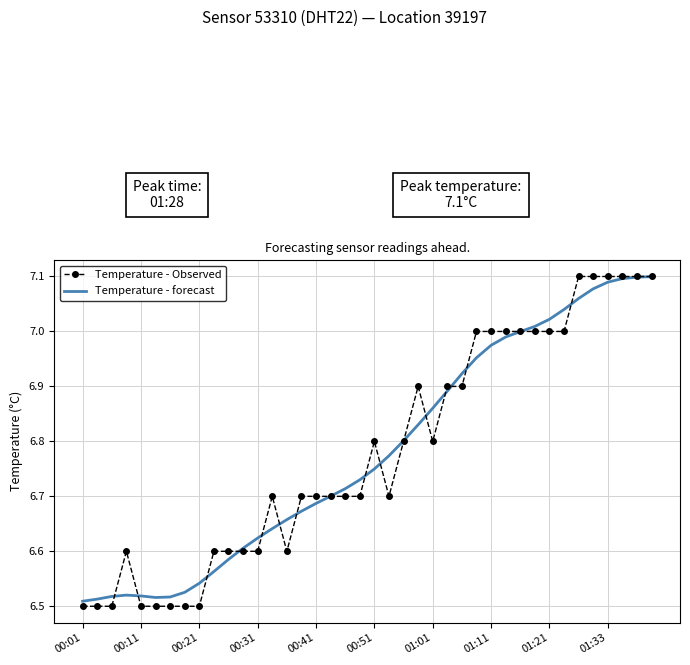

Which series has the largest range (max minus min)?

Temperature - Observed